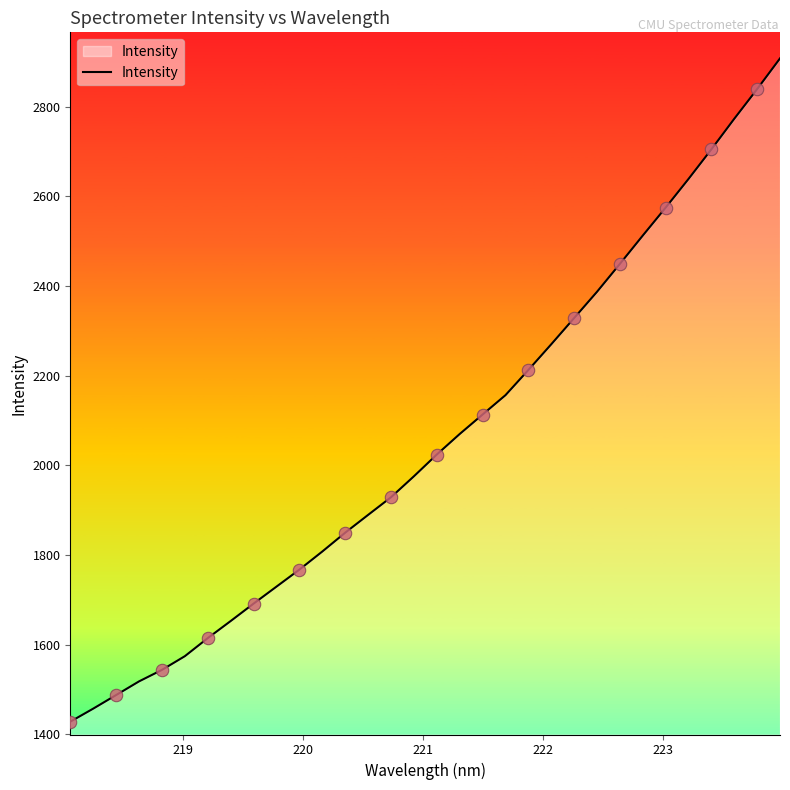

What is the difference between the maximum and minimum values?

1479.6